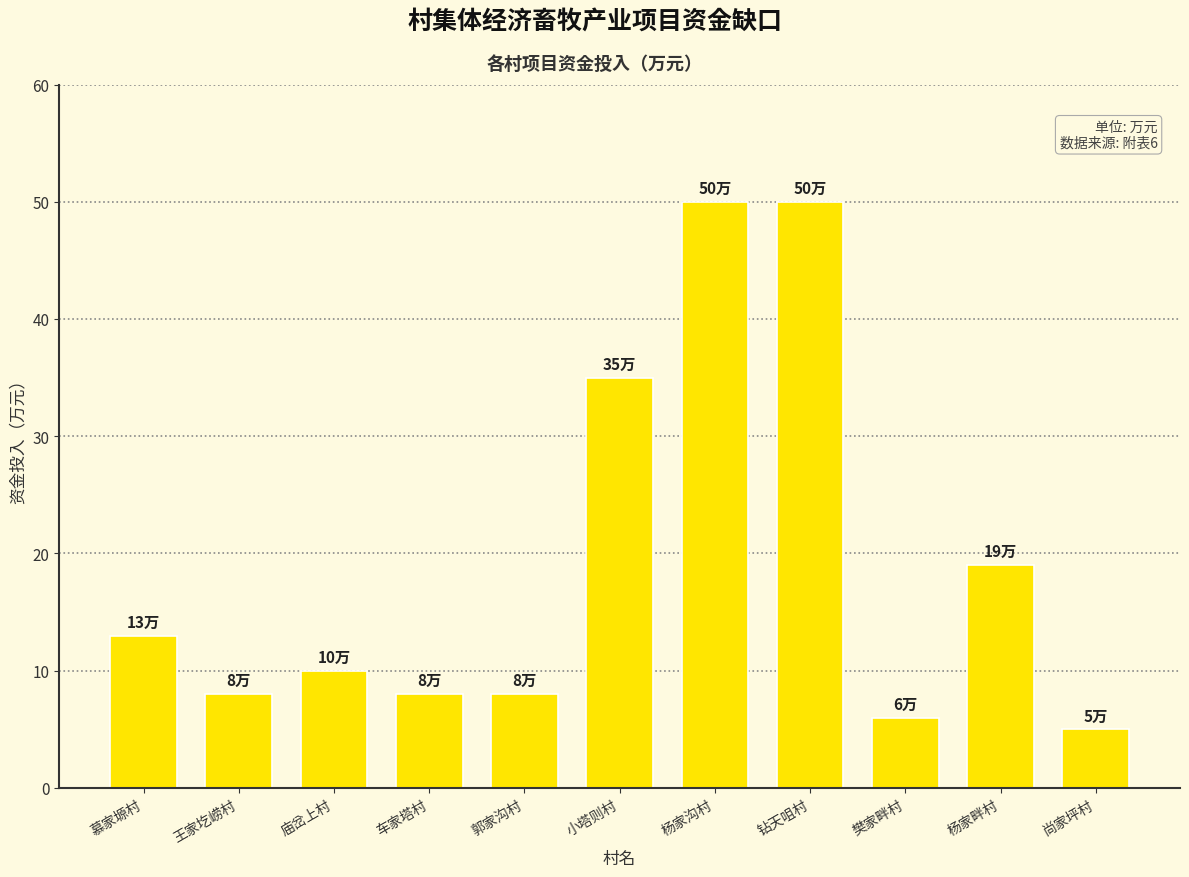

What is the change in value from 小塔则村 to 樊家畔村?

-29